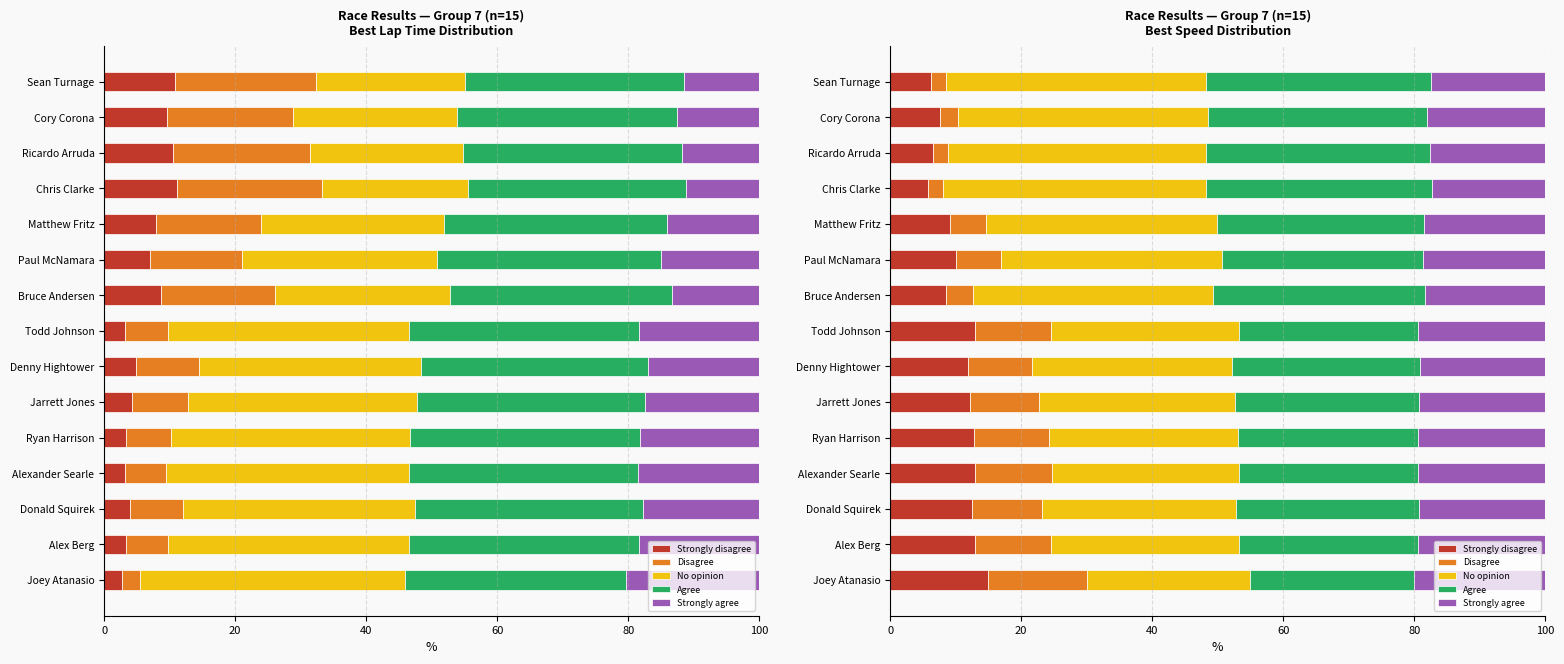

What value does the Disagree series have at Cory Corona?

2.8